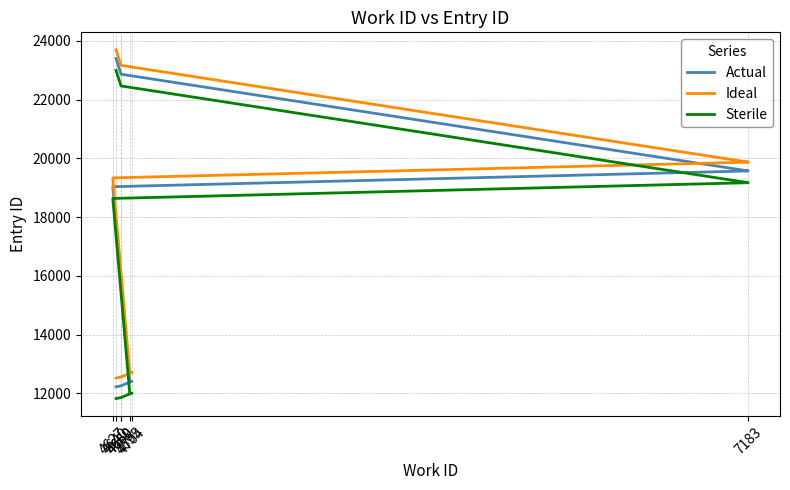

What is the difference between the highest and lowest values at 4640?

700